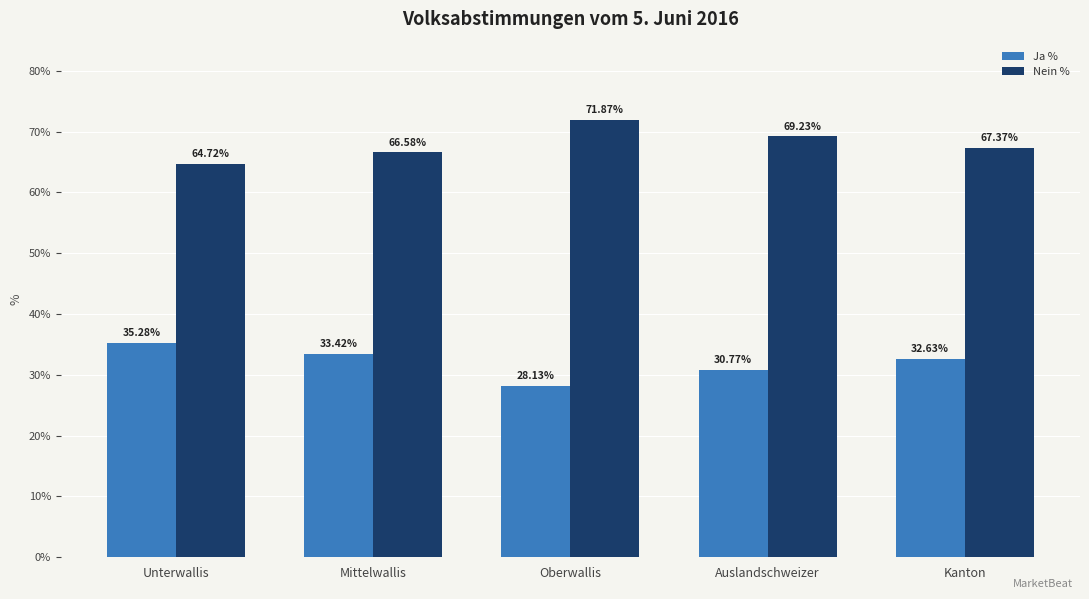

List the labels in order of Nein % value, smallest first.

Unterwallis, Mittelwallis, Kanton, Auslandschweizer, Oberwallis